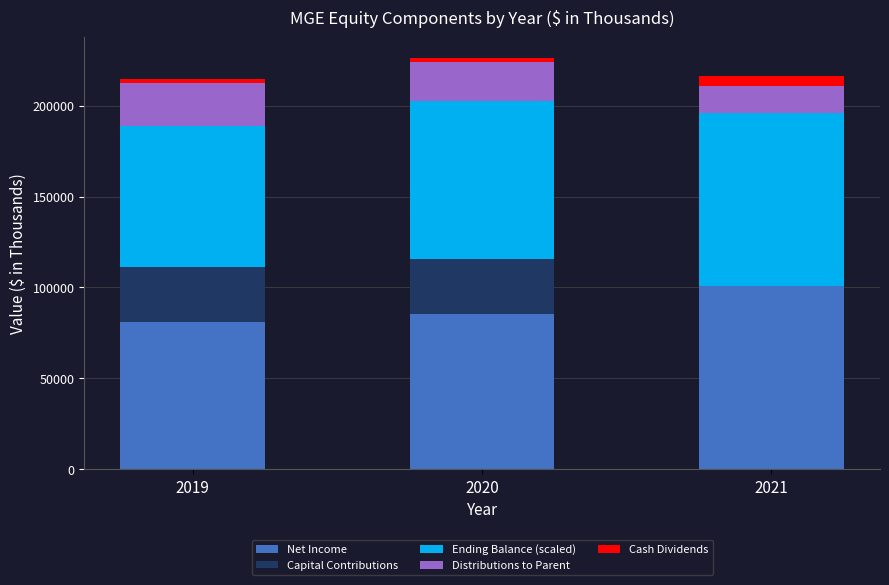

Reading left to right, list the values for the Net Income series.

2019=80779	2020=85523	2021=100782